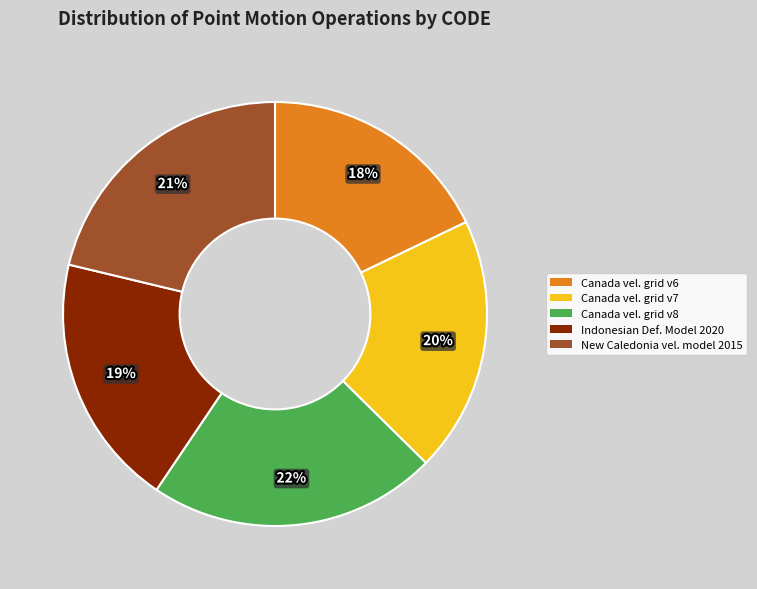

Between Canada vel. grid v7 and Canada vel. grid v8, which is larger?

Canada vel. grid v8